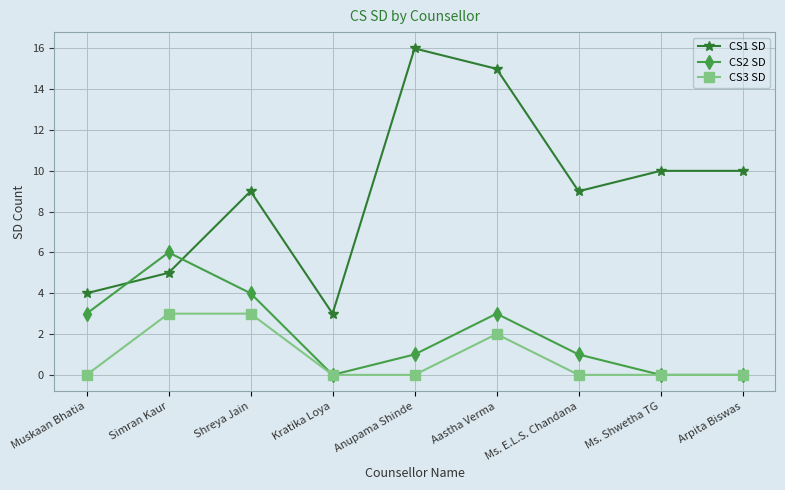

Reading left to right, list all the values displayed in this chart.

CS1 SD: 4	5	9	3	16	15	9	10	10
CS2 SD: 3	6	4	0	1	3	1	0	0
CS3 SD: 0	3	3	0	0	2	0	0	0